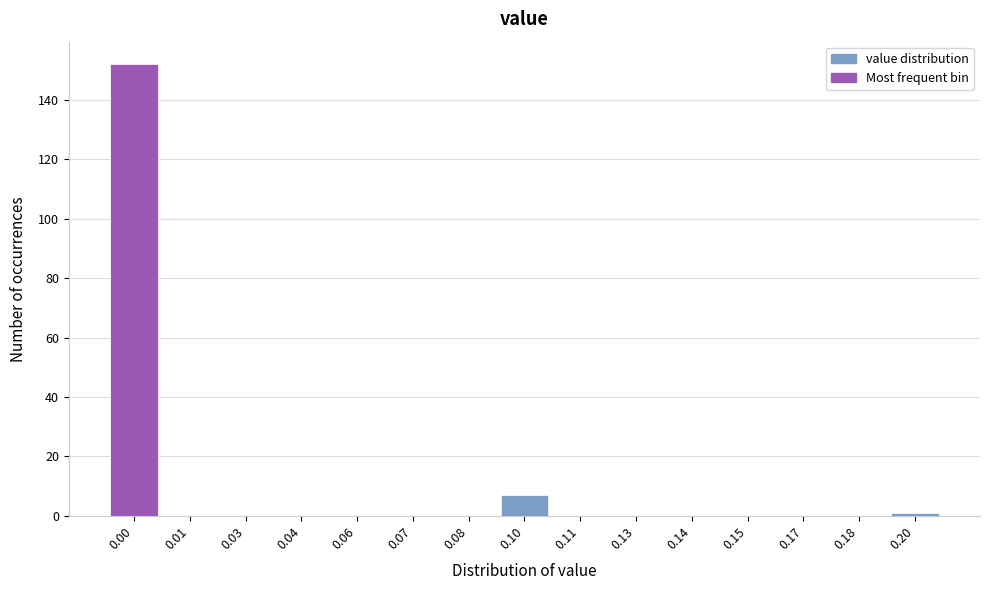

Reading right to left, what are all the values shown in this chart?

0.20=1	0.18=0	0.17=0	0.15=0	0.14=0	0.13=0	0.11=0	0.10=7	0.08=0	0.07=0	0.06=0	0.04=0	0.03=0	0.01=0	0.00=152